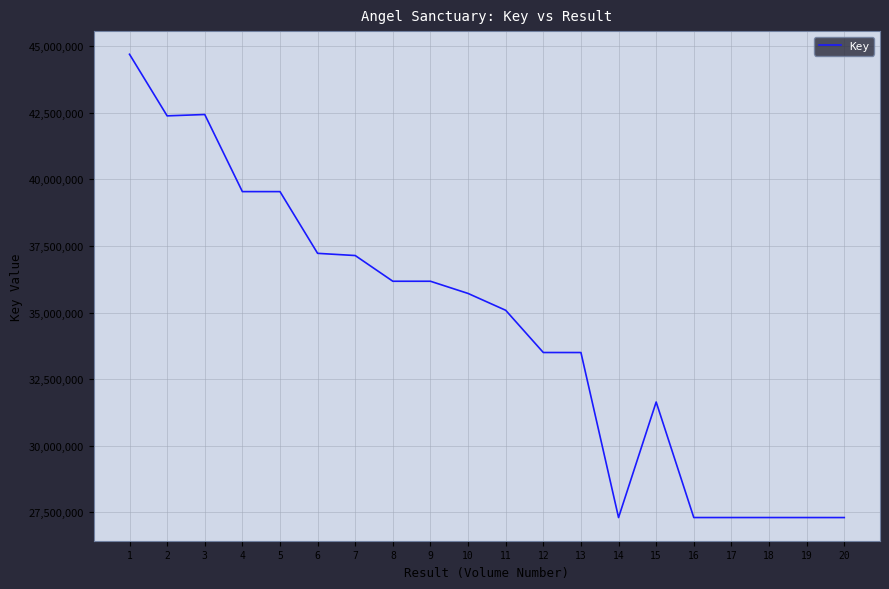

The chart shows a value of 16720904 at 15. True or false?

False